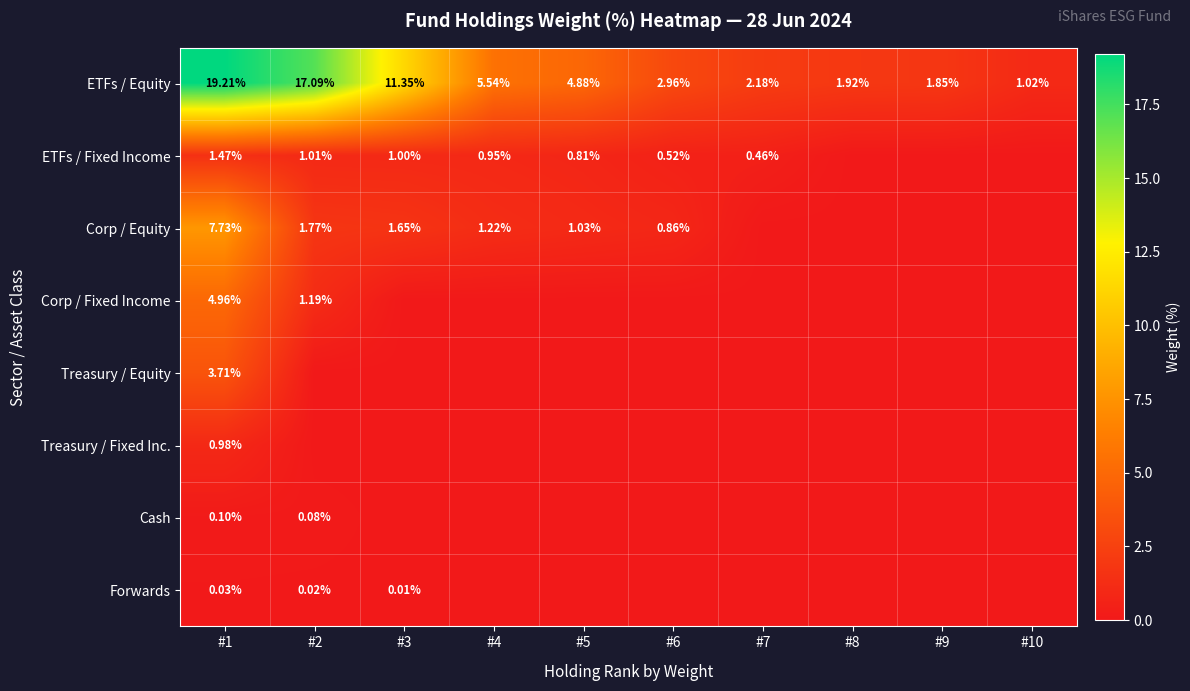

Is the value of ETFs / Fixed Income at #1 greater than the value of Forwards at #1?

Yes